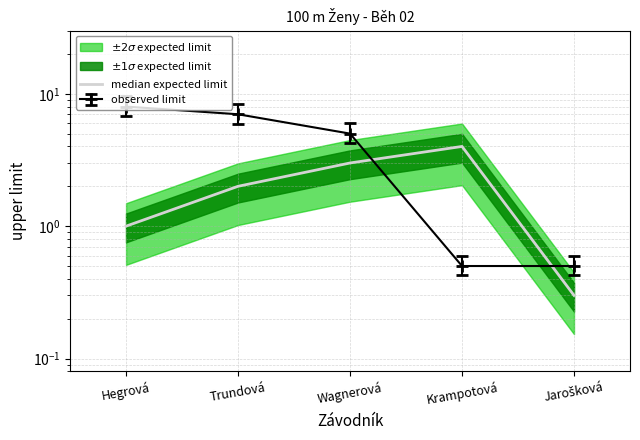

What value does the data have at Trundová?

2.0